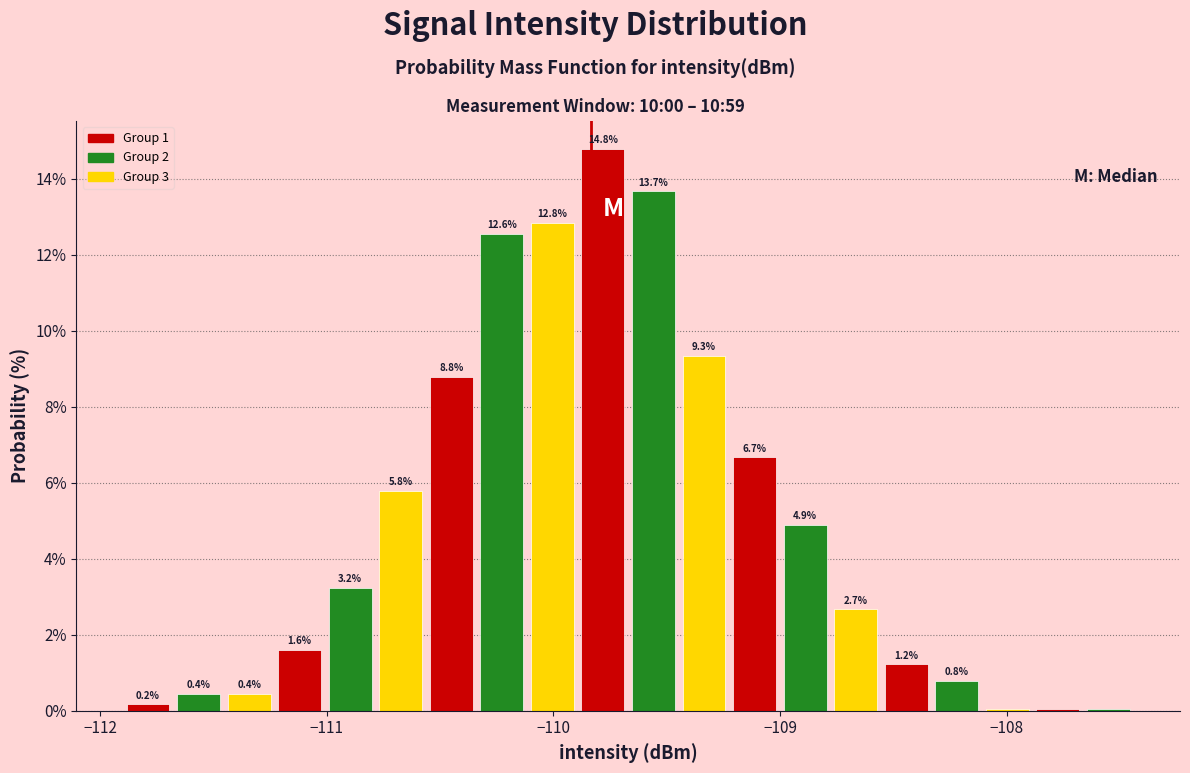

Read against the x-axis, roughly where is the centre of the tallest bar?

-109.8